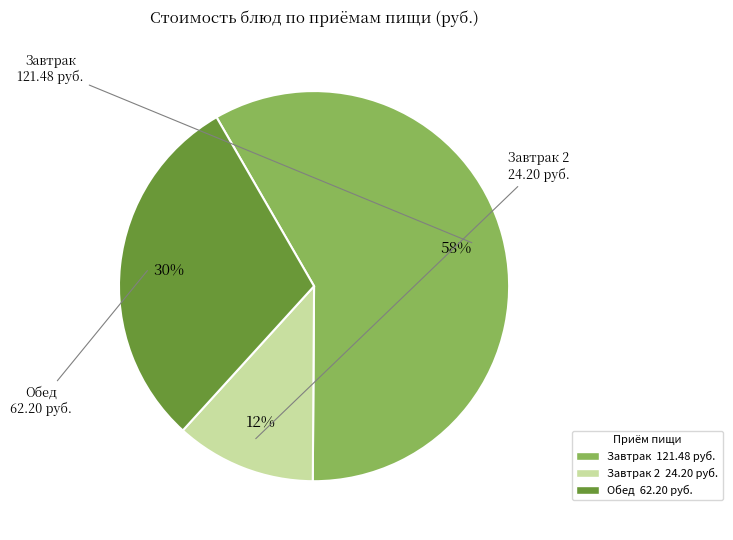

Is there a majority slice in this chart?

Yes